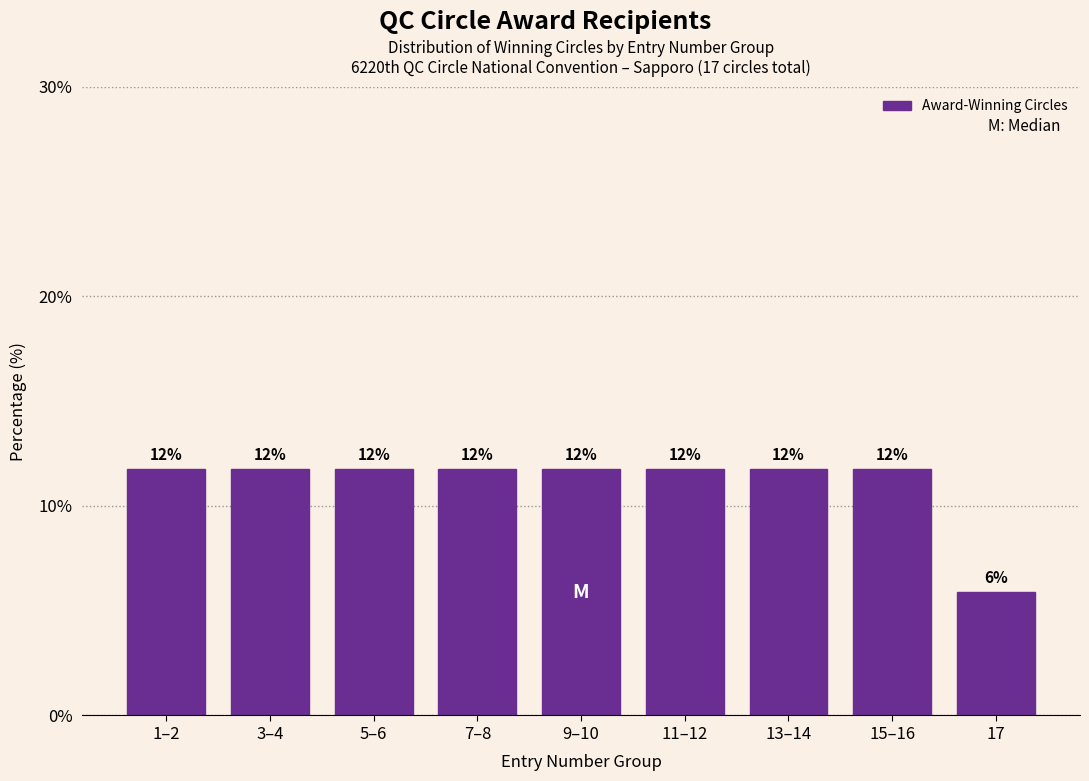

How many bars are there in total?

9